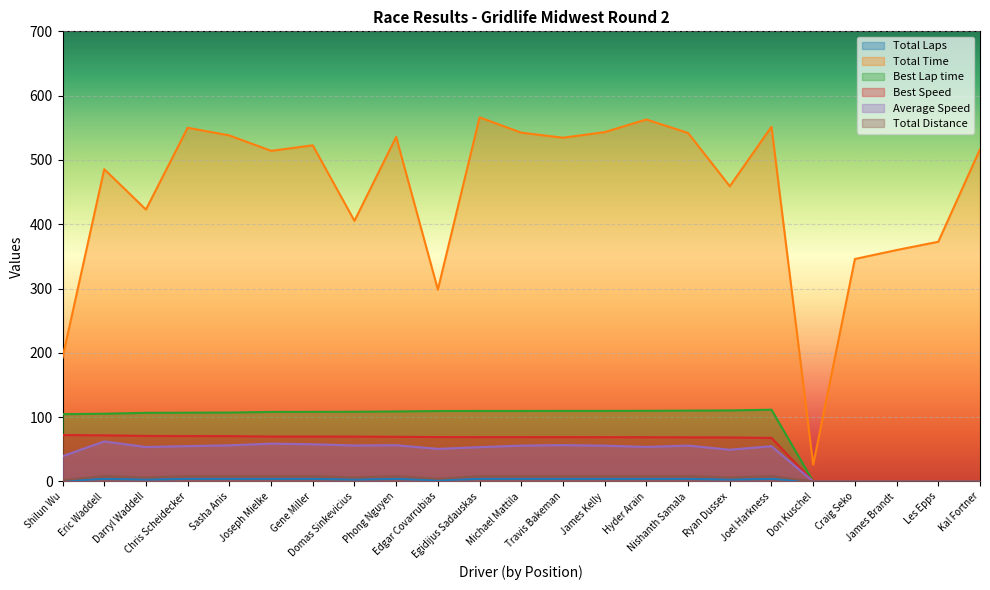

What is the spread (max minus min) of values at James Kelly?

539.3